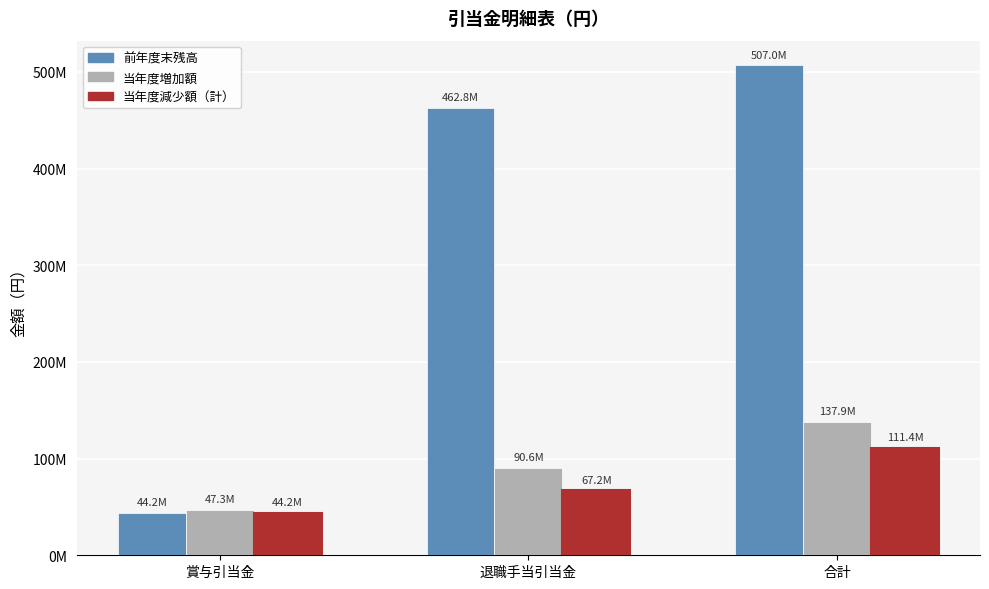

What is the lowest value of the 前年度末残高 series?

44226290